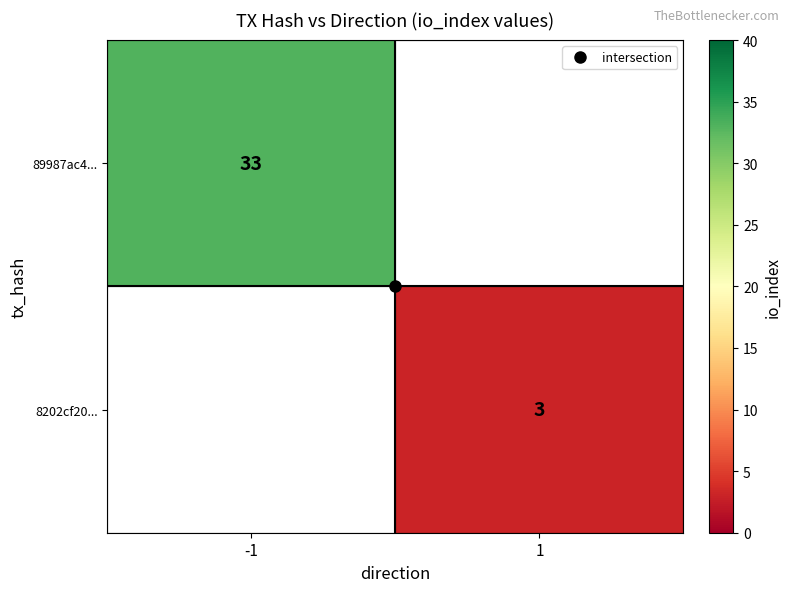

At which label does 8202cf20... reach its minimum?

-1